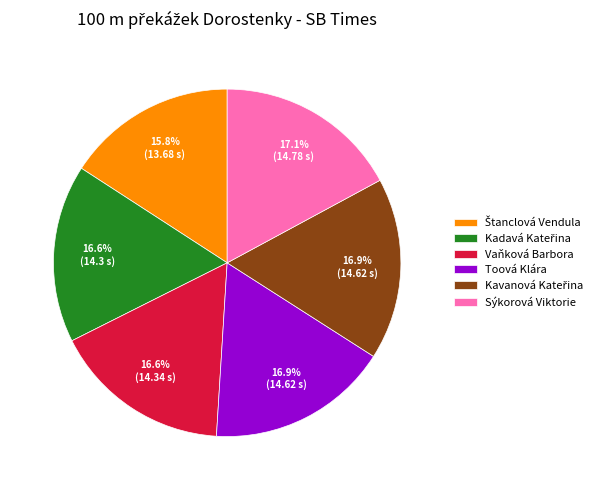

Is the sum of Vaňková Barbora and Sýkorová Viktorie greater than half?

No